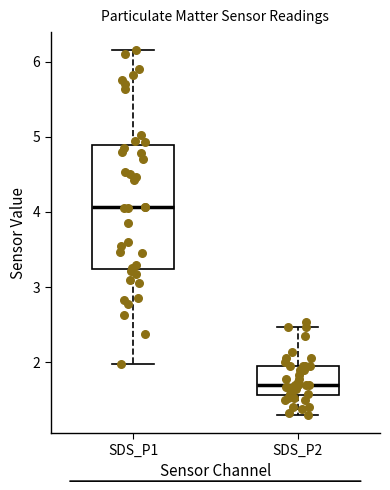

Which box's median line is the lowest?

SDS_P2